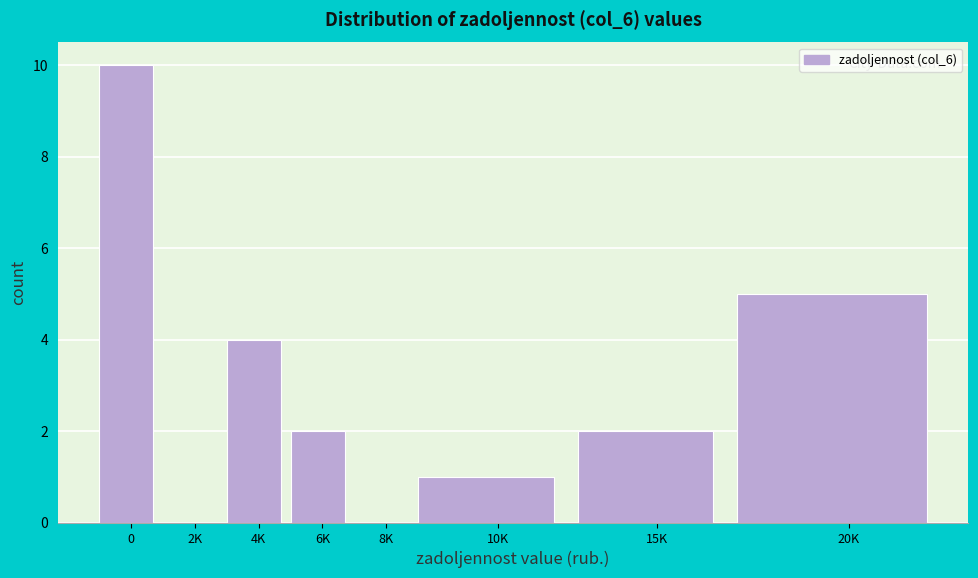

Reading left to right, extract all data points from this chart.

0=10	2K=0	4K=4	6K=2	8K=0	10K=1	15K=2	20K=5